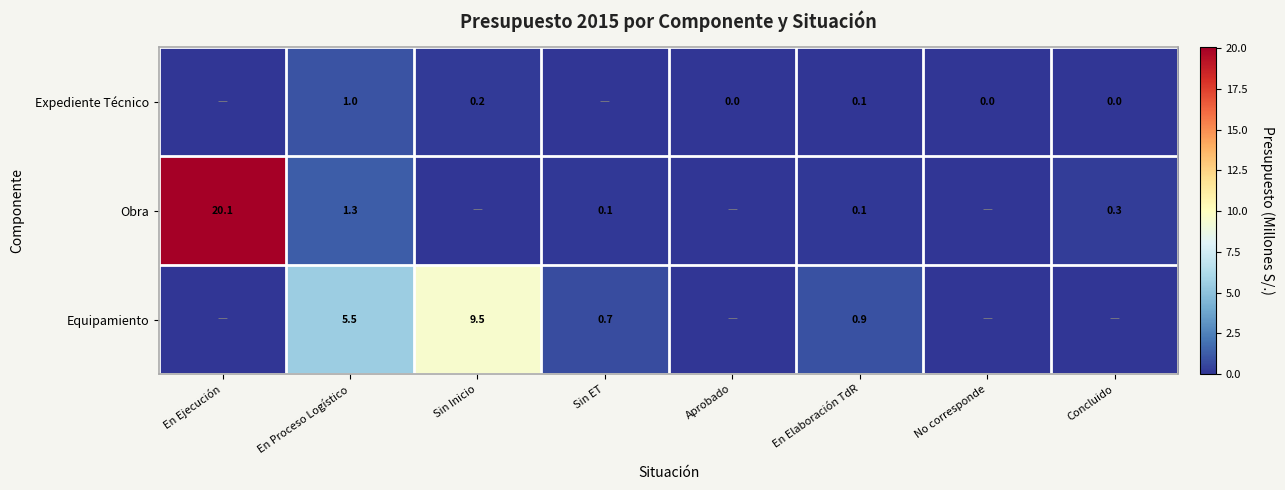

Is the value of Obra at En Proceso Logístico greater than the value of Expediente Técnico at En Elaboración TdR?

Yes